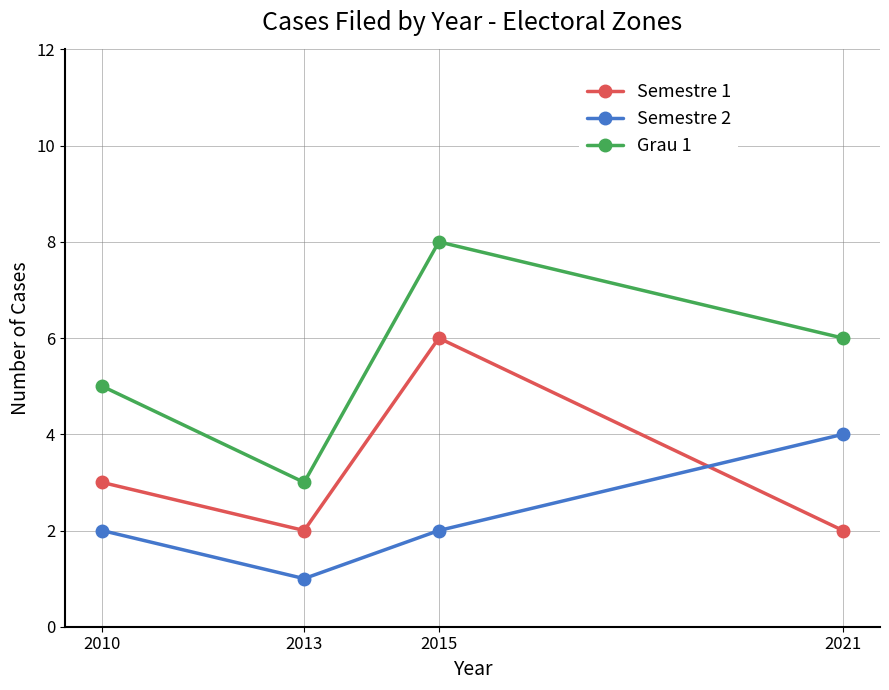

How many lines are shown in the chart?

3